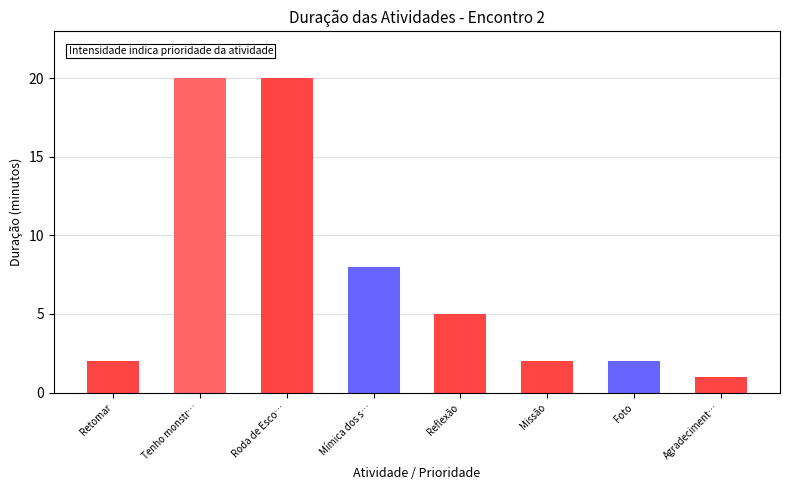

What is the value of the 5th bar from the left?

5